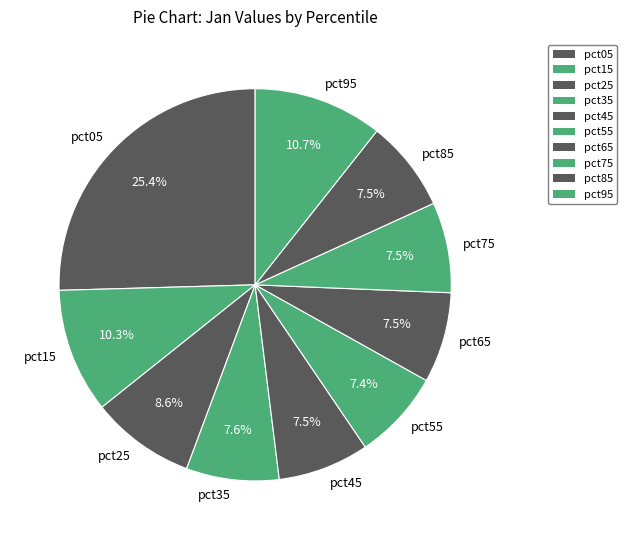

The pct45 slice represents 20% of the pie. True or false?

False